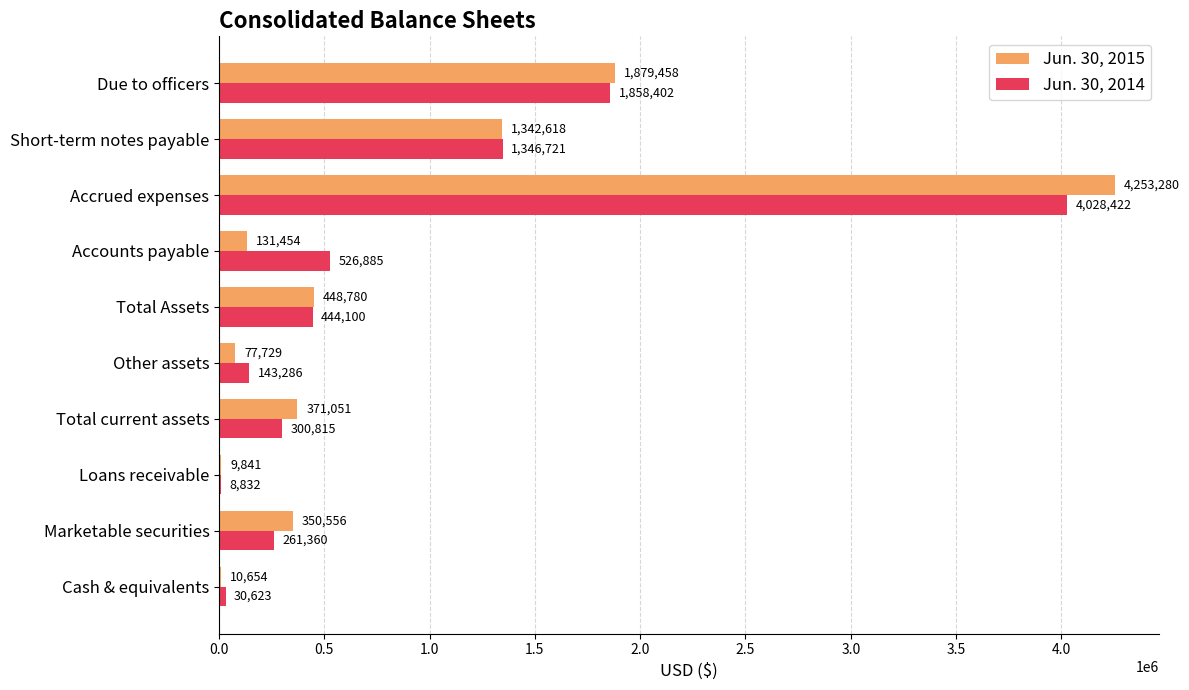

What is the highest value of the Jun. 30, 2015 series?

4253280